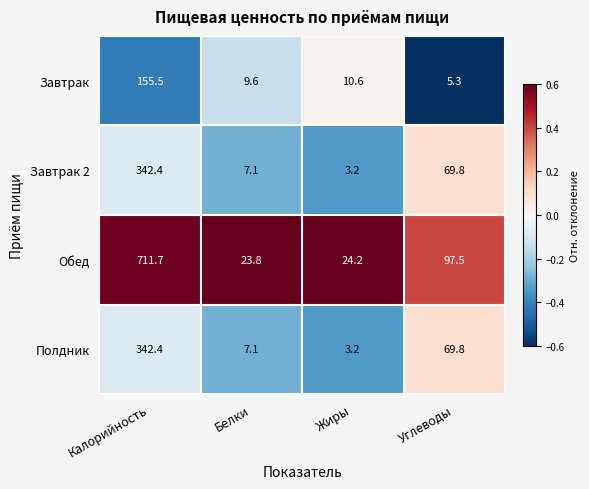

What is the difference between the maximum and second lowest values in the Полдник series?

335.3